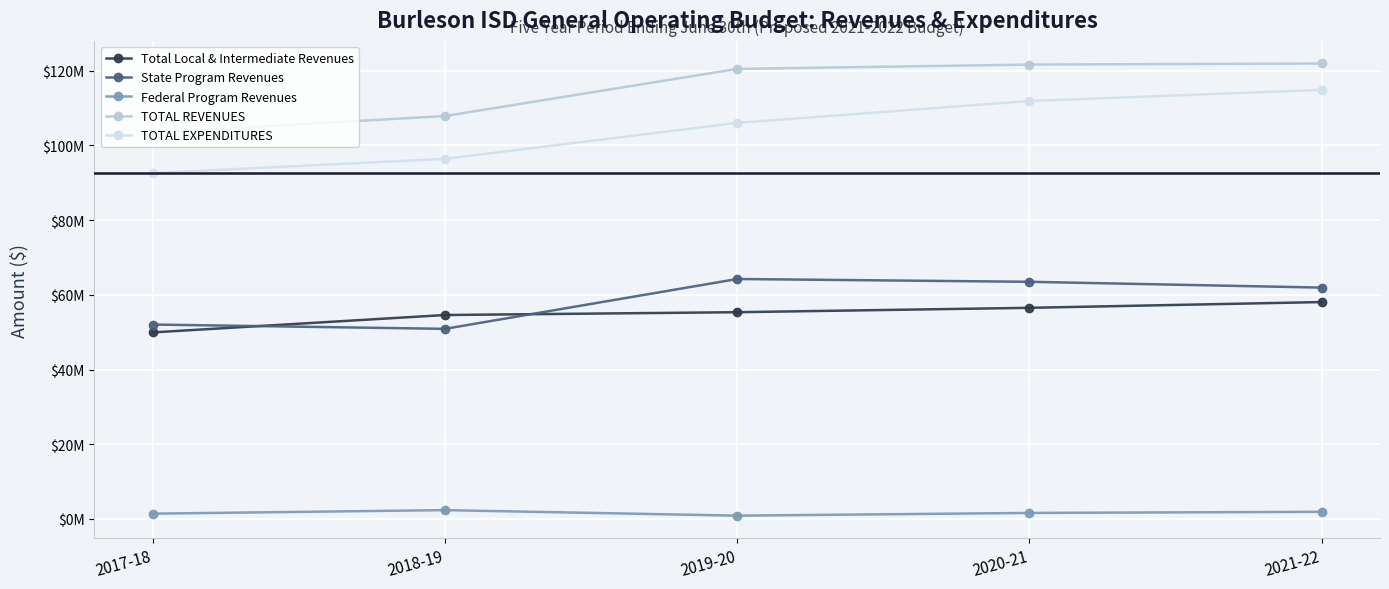

What is the value of the State Program Revenues point at the 1st from the left?

52049435